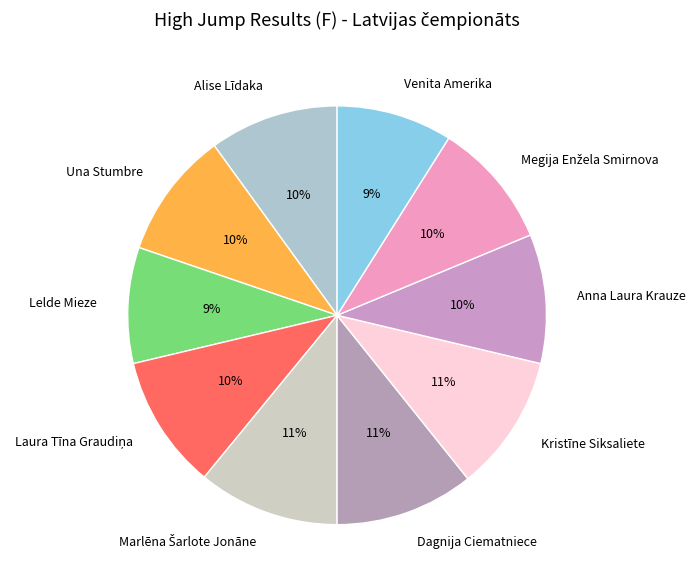

True or false: Kristīne Siksaliete accounts for 22% of the total.

False